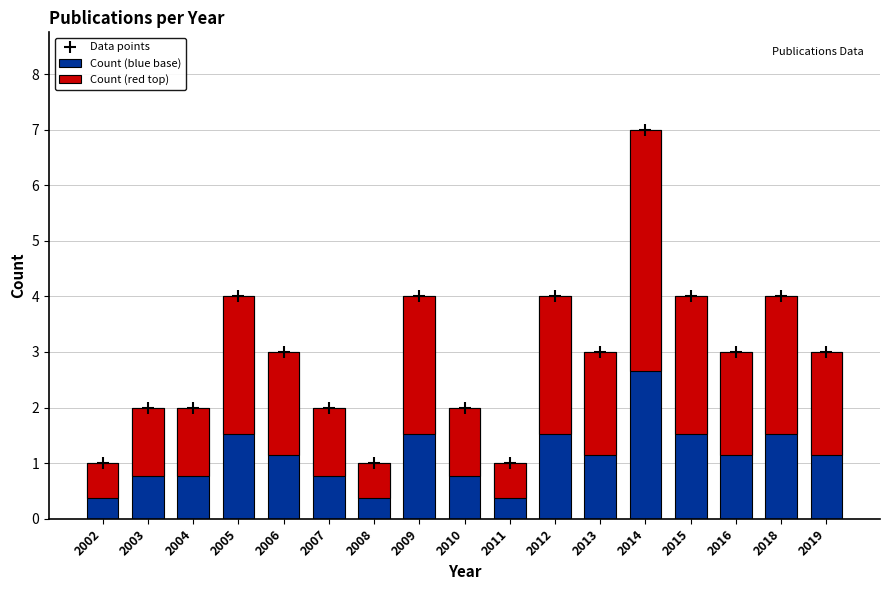

Which series has the widest spread of Y values?

Count (blue base)